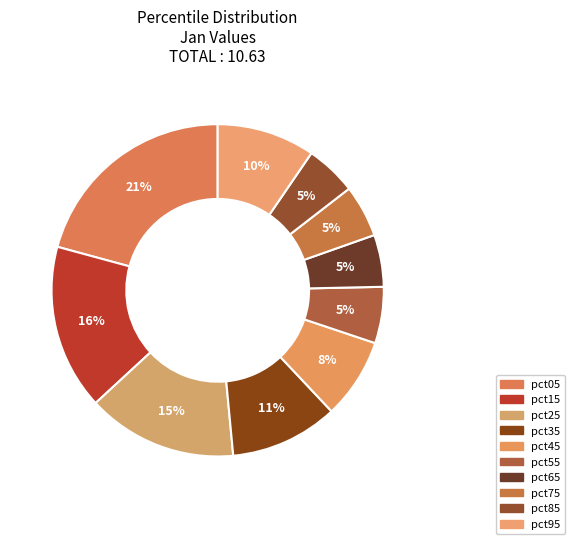

The pct45 slice represents 1% of the pie. True or false?

False